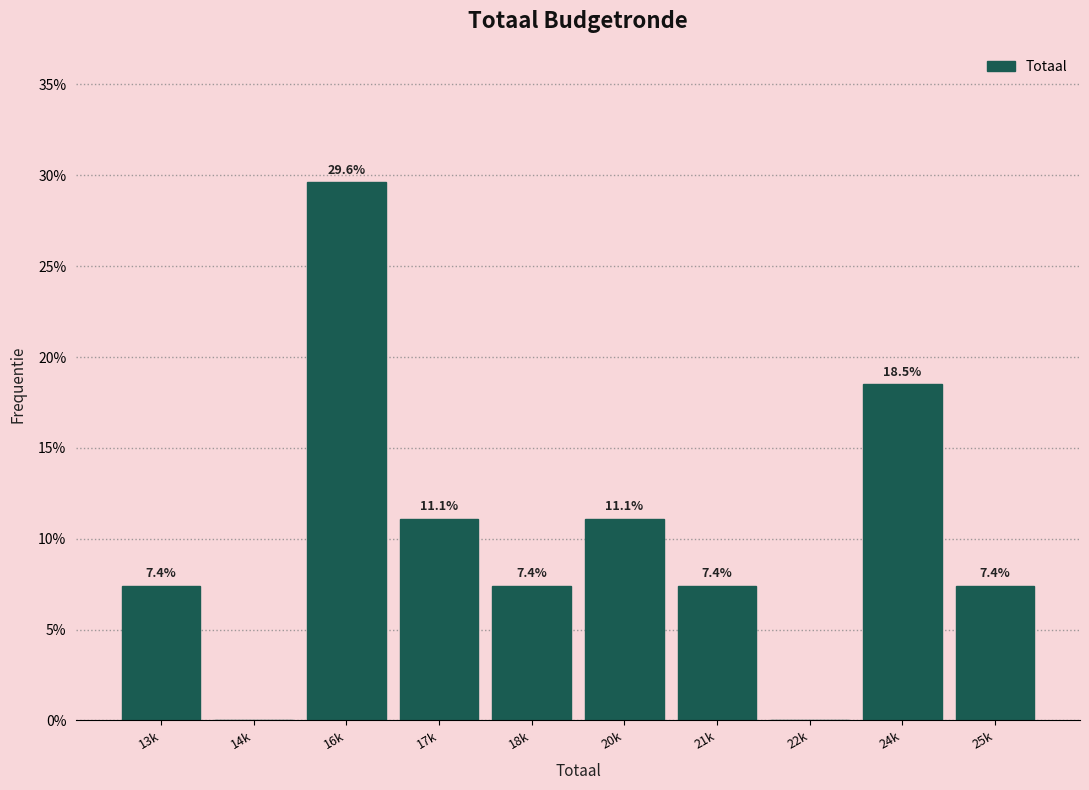

Reading left to right, list all the values displayed in this chart.

13k=7.4	14k=0.0	16k=29.6	17k=11.1	18k=7.4	20k=11.1	21k=7.4	22k=0.0	24k=18.5	25k=7.4